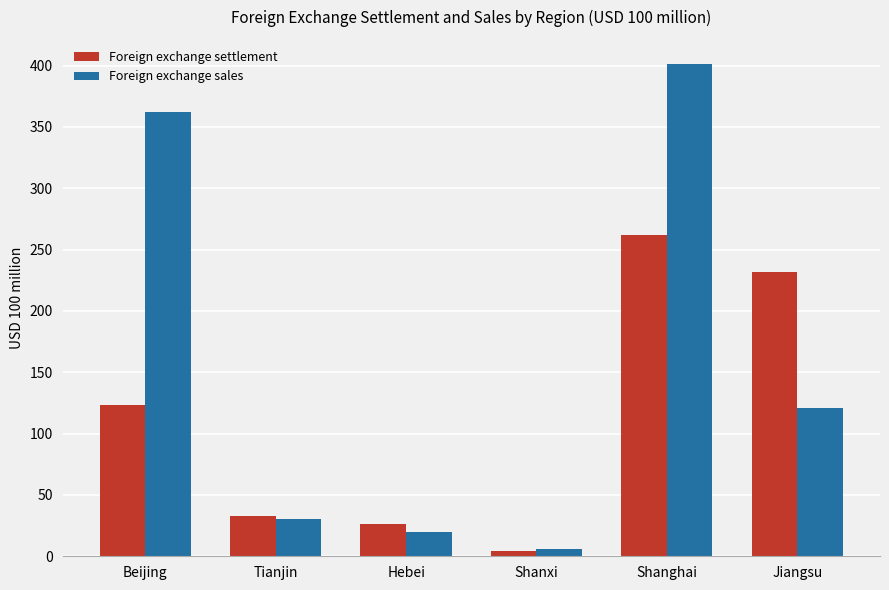

Which series changed the most between Shanxi and Shanghai?

Foreign exchange sales